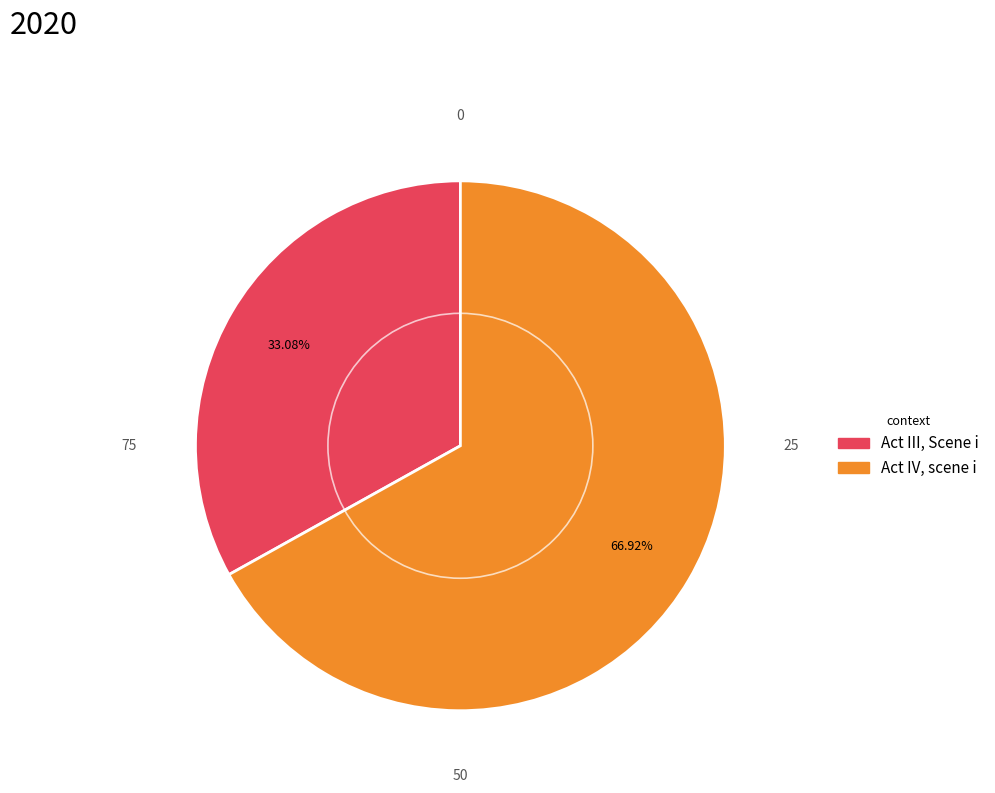

How many segments does this pie chart have?

2